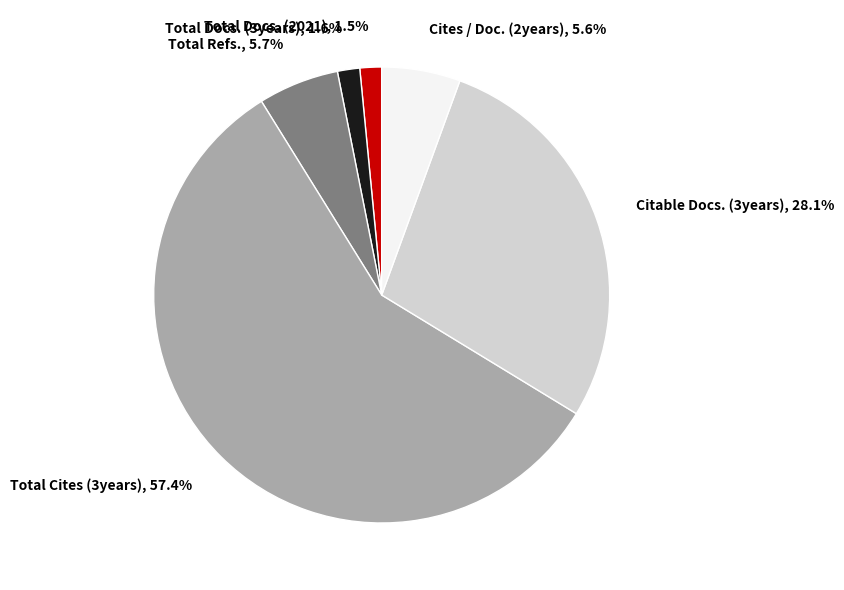

To the nearest percent, what is the combined percentage of Cites / Doc. (2years) and Total Cites (3years)?

63%